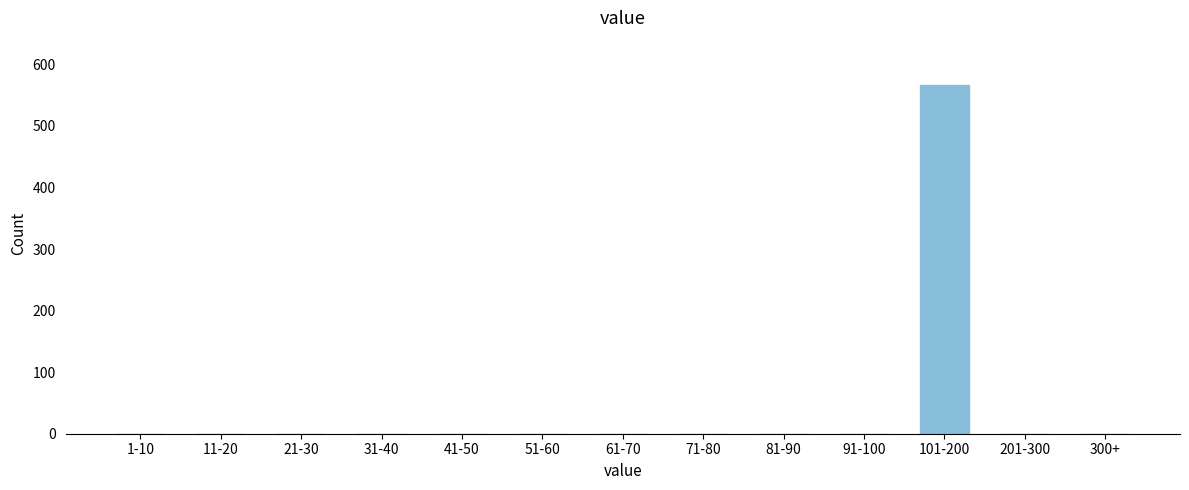

Reading left to right, transcribe all the data shown in this chart.

1-10=0	11-20=0	21-30=0	31-40=0	41-50=0	51-60=0	61-70=0	71-80=0	81-90=0	91-100=0	101-200=567	201-300=0	300+=0